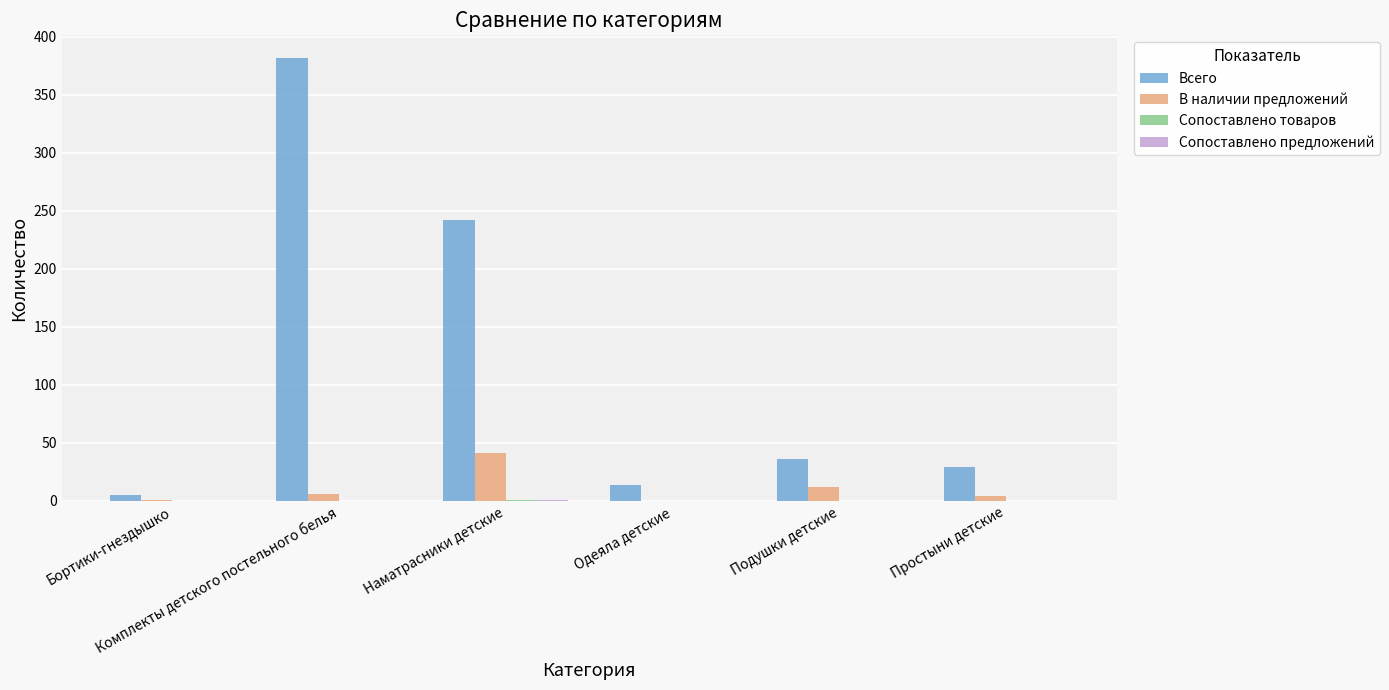

What is the highest value of the Всего series?

382